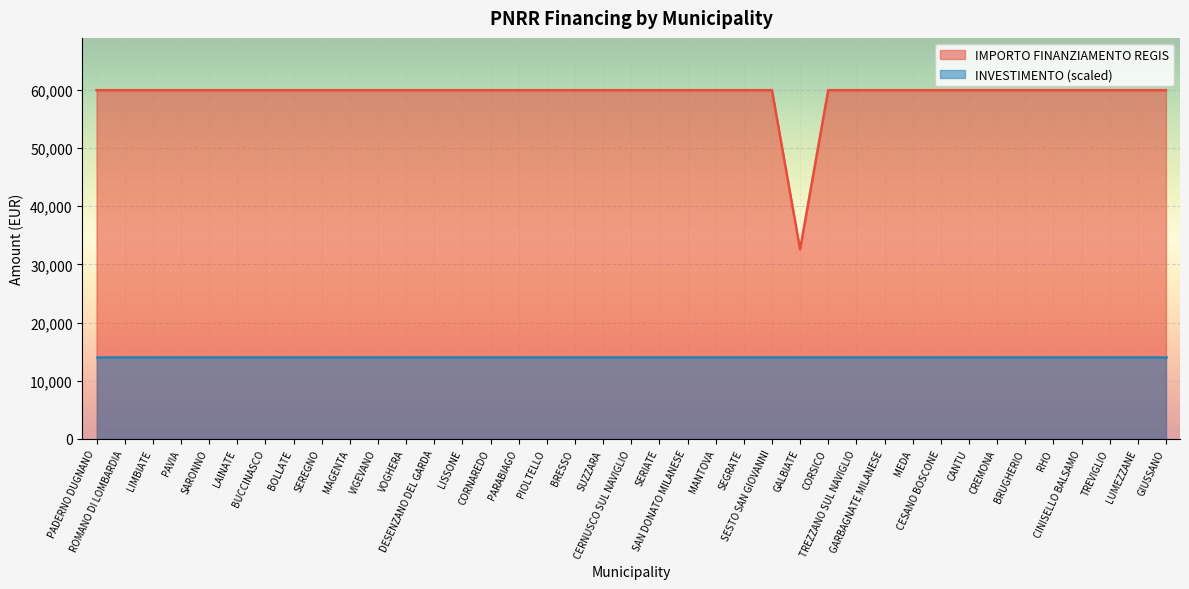

Reading left to right, transcribe all the data shown in this chart.

59966	59966	59966	59966	59966	59966	59966	59966	59966	59966	59966	59966	59966	59966	59966	59966	59966	59966	59966	59966	59966	59966	59966	59966	59966	32589	59966	59966	59966	59966	59966	59966	59966	59966	59966	59966	59966	59966	59966